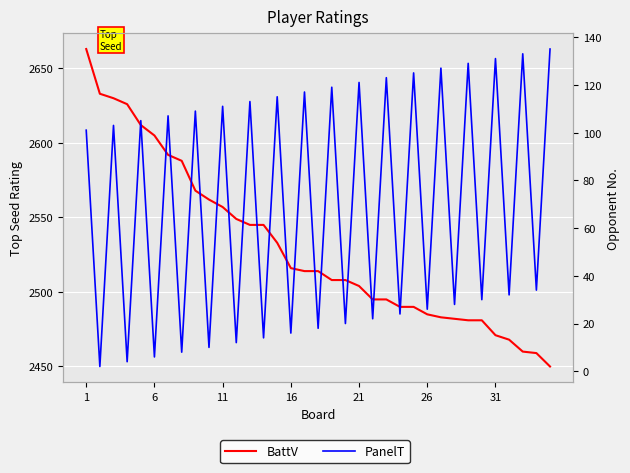

Rank the series by their average value, from lowest to highest.

PanelT, BattV